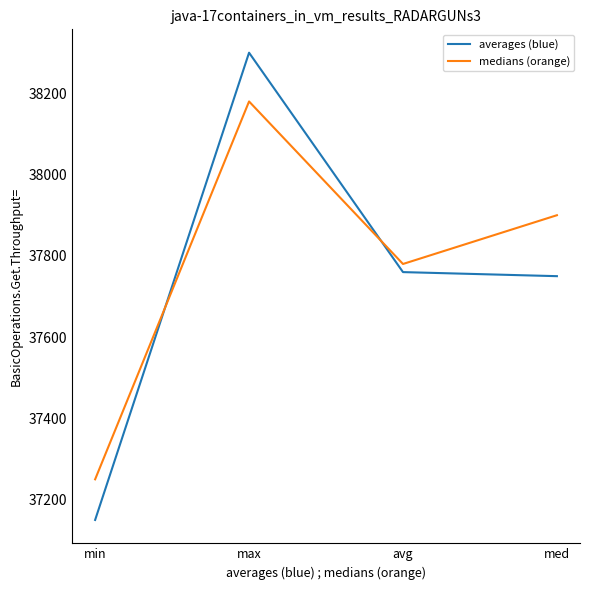

Reading right to left, list all the values displayed in this chart.

averages (blue): med=37750	avg=37760	max=38300	min=37150
medians (orange): med=37900	avg=37780	max=38180	min=37250